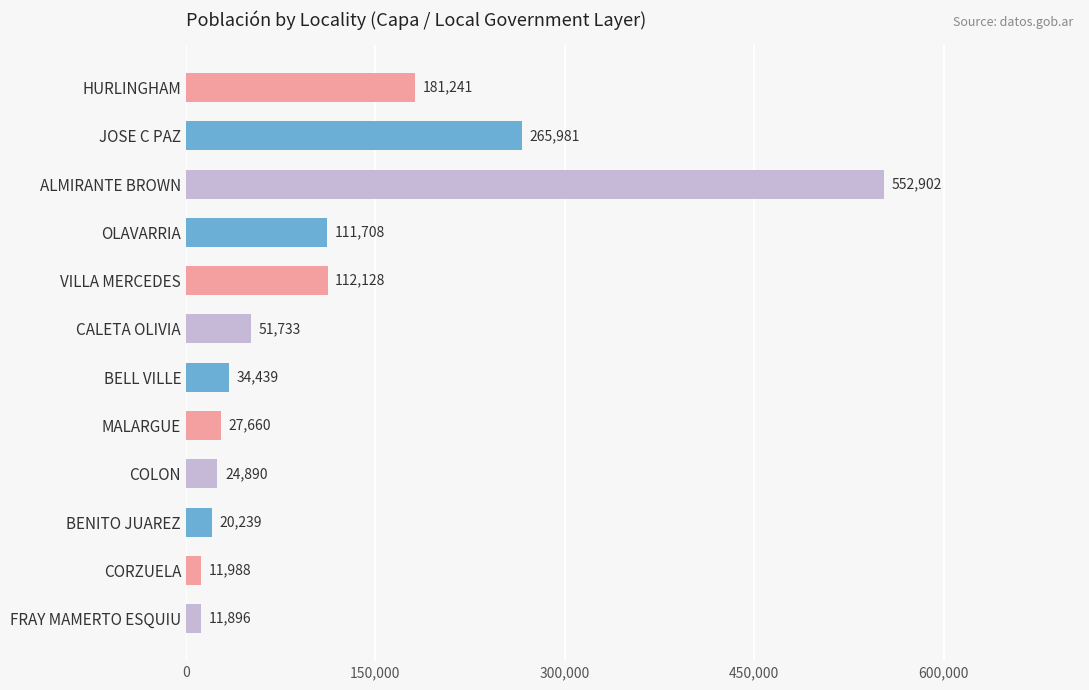

Rank the categories by value from lowest to highest.

FRAY MAMERTO ESQUIU, CORZUELA, BENITO JUAREZ, COLON, MALARGUE, BELL VILLE, CALETA OLIVIA, OLAVARRIA, VILLA MERCEDES, HURLINGHAM, JOSE C PAZ, ALMIRANTE BROWN